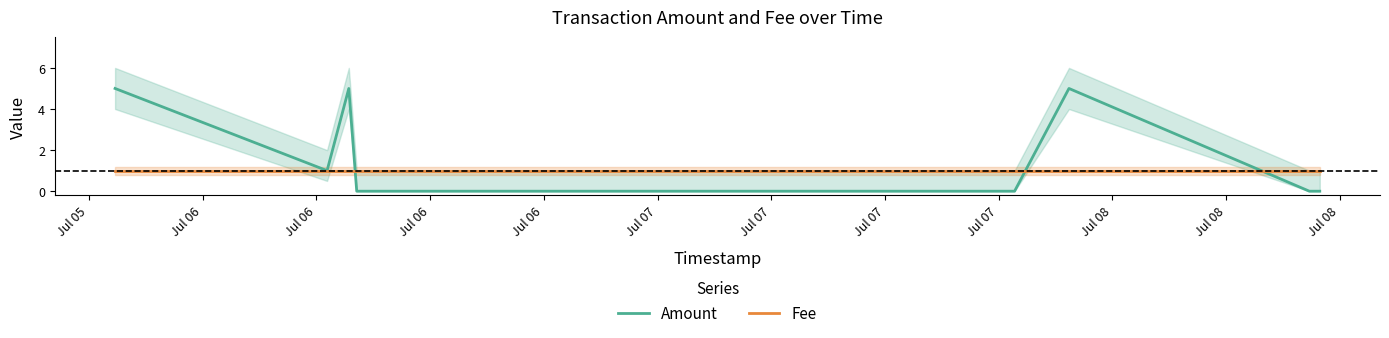

What is the difference between the highest and lowest values at Jul 05?

4